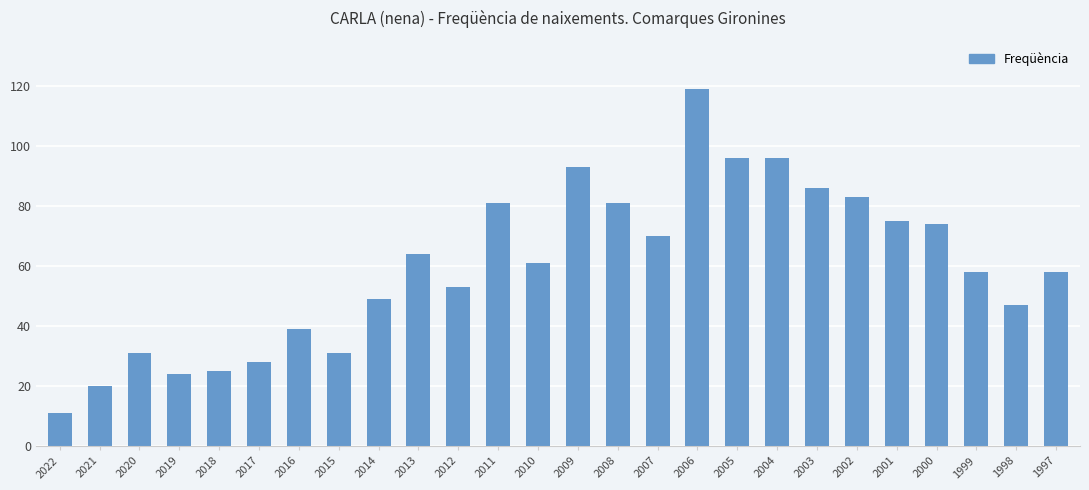

What is the smallest value displayed?

11